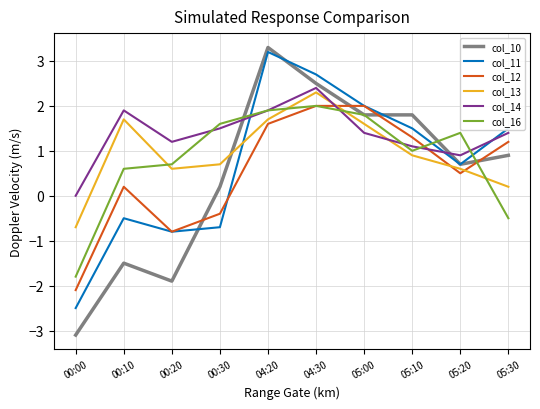

What is the total value across all series at 04:30?

13.9